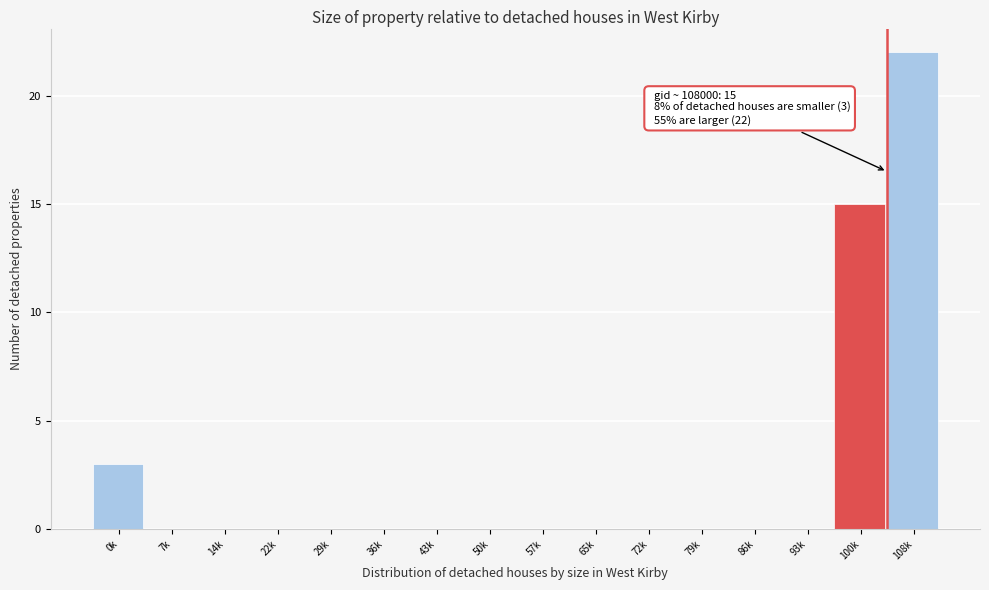

Reading left to right, extract all data points from this chart.

0k=3	7k=0	14k=0	22k=0	29k=0	36k=0	43k=0	50k=0	57k=0	65k=0	72k=0	79k=0	86k=0	93k=0	100k=15	108k=22